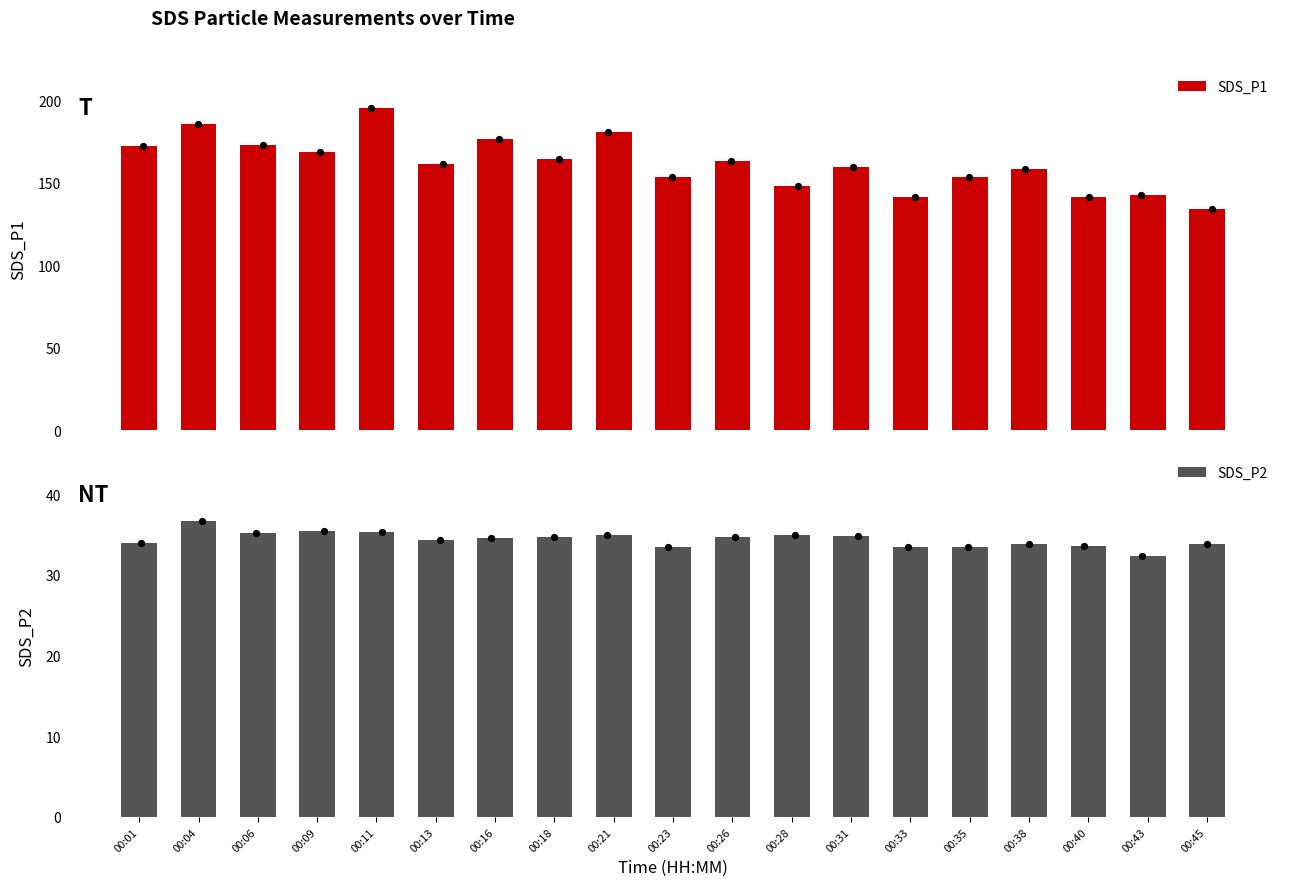

Which series contains the lowest Y value?

SDS_P2